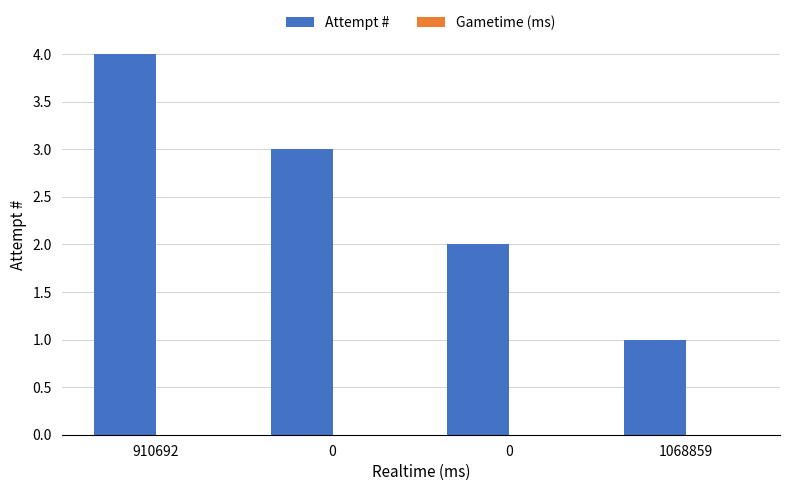

How many distinct data groups are displayed?

1